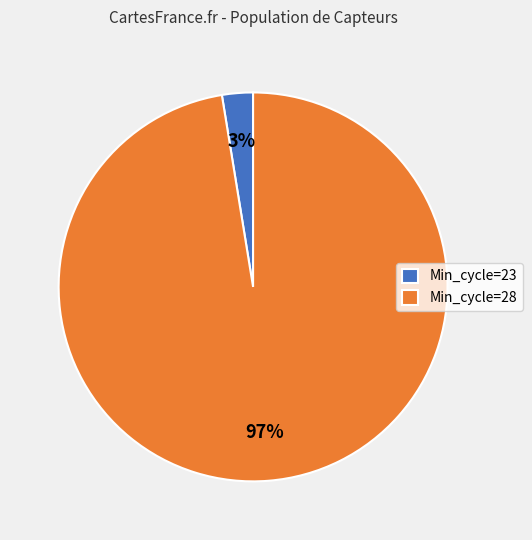

True or false: Min_cycle=28 accounts for 97% of the total.

True